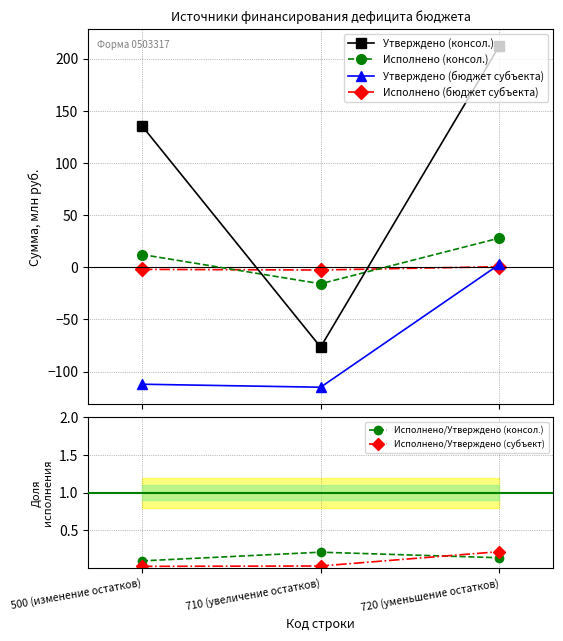

Reading left to right, list all the values displayed in this chart.

Утверждено (консол.): 135.8	-76.5	212.3
Исполнено (консол.): 12.3	-15.8	28.1
Утверждено (бюджет субъекта): -112.0	-114.9	2.9
Исполнено (бюджет субъекта): -2.0	-2.6	0.6
Исполнено/Утверждено (консол.): 0.1	0.2	0.1
Исполнено/Утверждено (субъект): 0.0	0.0	0.2